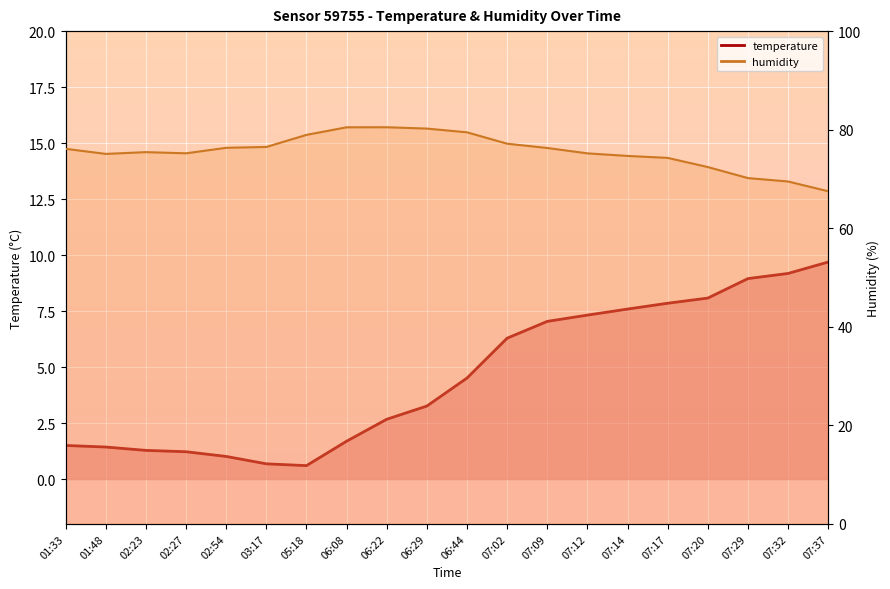

Reading right to left, transcribe all the data shown in this chart.

temperature line: 07:37=9.7	07:32=9.2	07:29=8.9	07:20=8.1	07:17=7.8	07:14=7.6	07:12=7.3	07:09=7.0	07:02=6.3	06:44=4.5	06:29=3.3	06:22=2.7	06:08=1.7	05:18=0.6	03:17=0.7	02:54=1.0	02:27=1.2	02:23=1.3	01:48=1.4	01:33=1.5
humidity line: 07:37=67.5	07:32=69.5	07:29=70.2	07:20=72.4	07:17=74.3	07:14=74.7	07:12=75.2	07:09=76.3	07:02=77.2	06:44=79.5	06:29=80.2	06:22=80.5	06:08=80.5	05:18=78.9	03:17=76.5	02:54=76.3	02:27=75.2	02:23=75.4	01:48=75.1	01:33=76.1